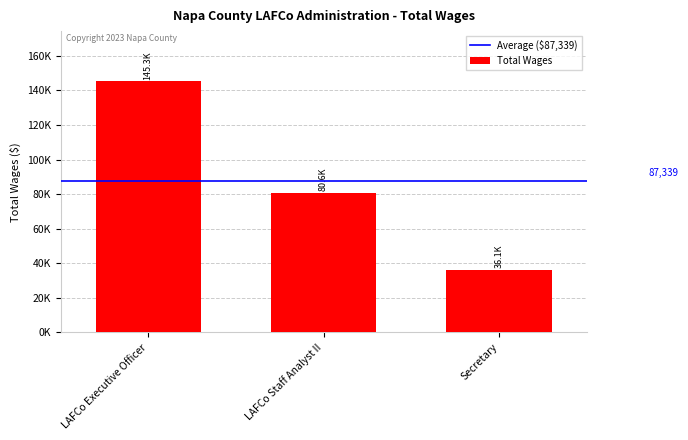

What is the maximum value shown in the chart?

145301